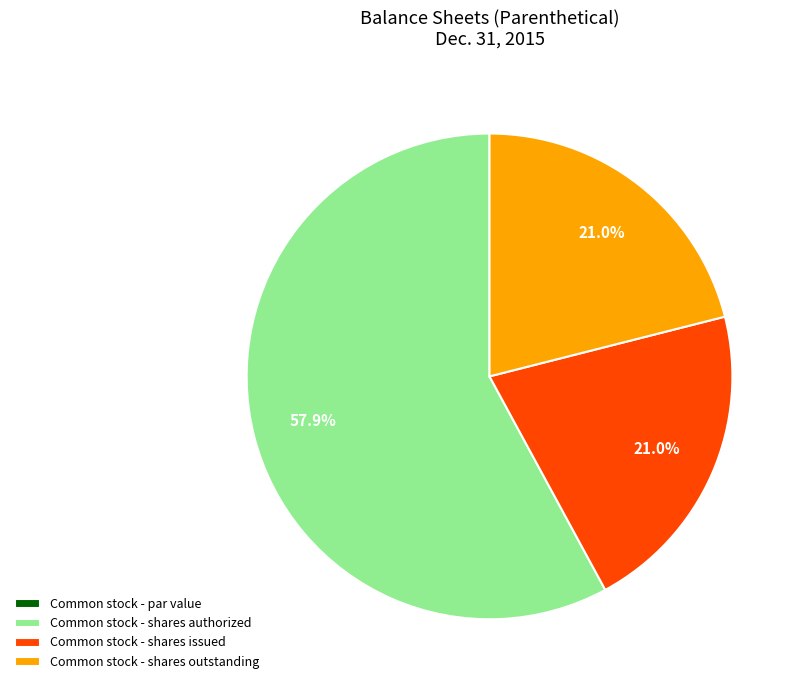

To the nearest percent, what is the combined percentage of Common stock - shares authorized and Common stock - shares issued?

79%